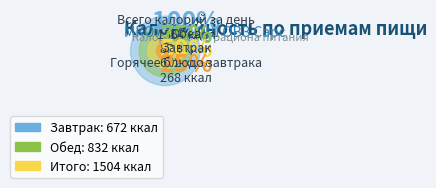

Which slice represents more than half of the pie?

Обед